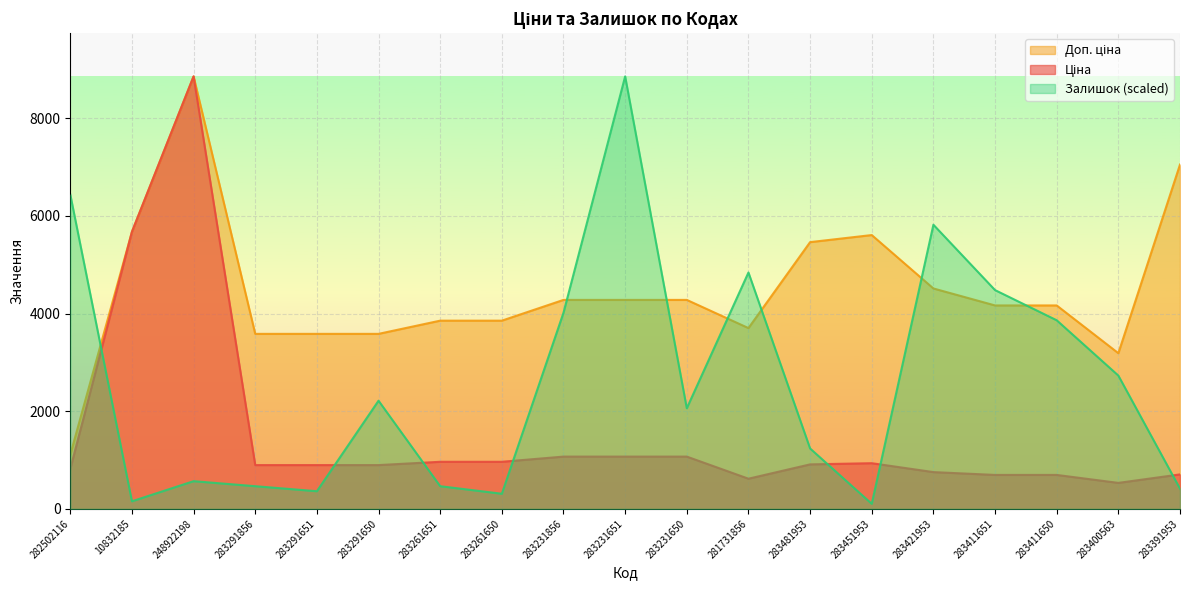

What is the difference between the Ціна values at 283481953 and 283231650?

159.4